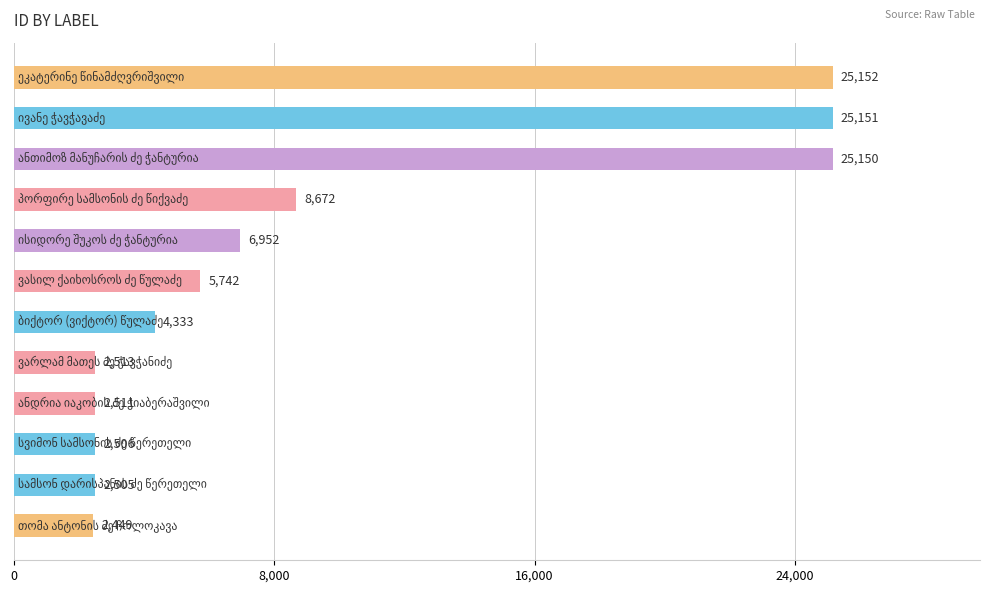

What is the maximum value shown in the chart?

25152